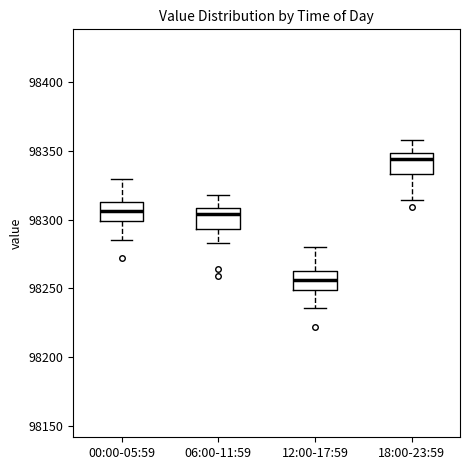

Which box has the lowest median line?

12:00-17:59